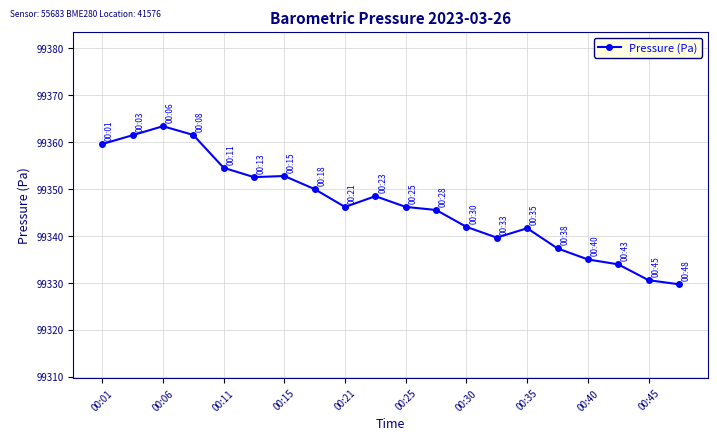

What is the average value?

99346.6